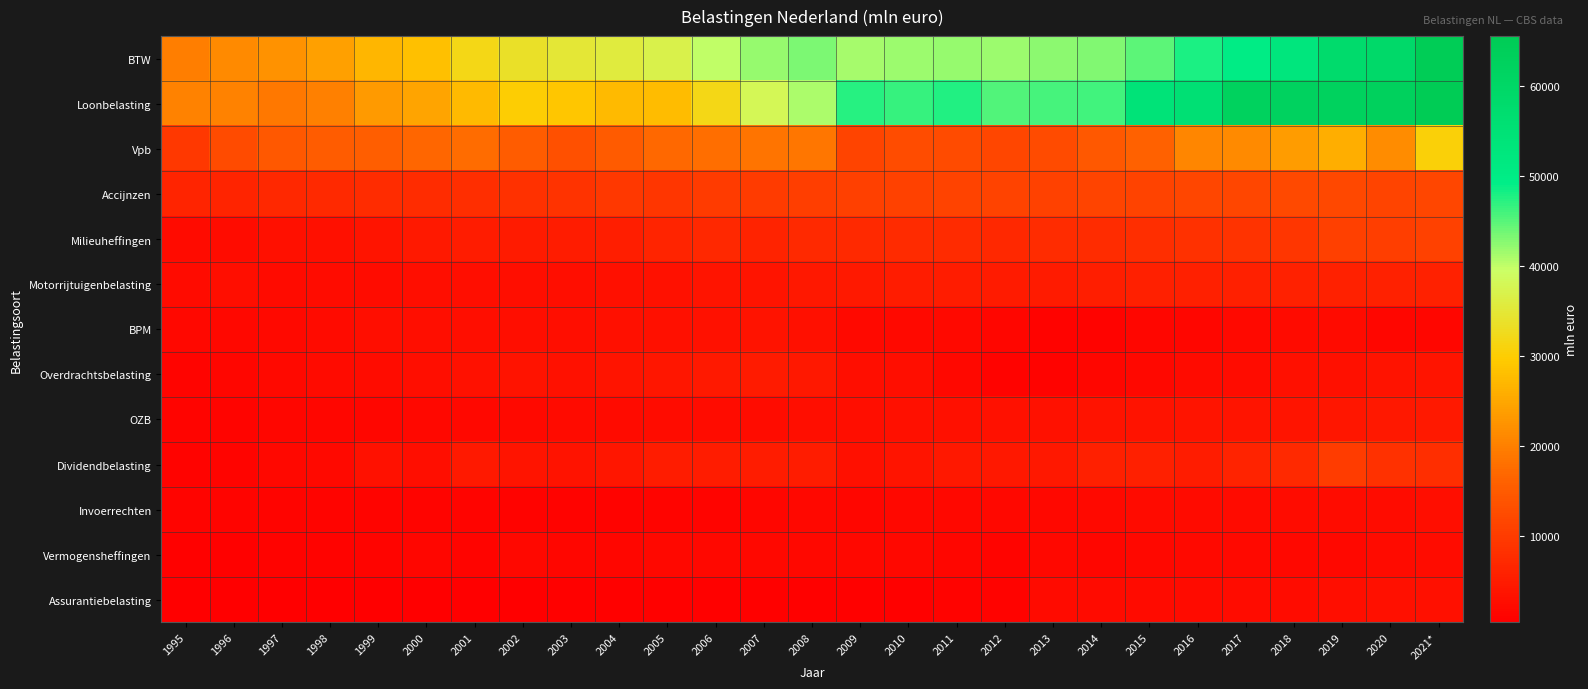

Reading left to right, extract all data points from this chart.

BTW: 1995=19832	1996=21315	1997=22410	1998=24147	1999=26940	2000=28387	2001=31951	2002=33573	2003=34782	2004=35587	2005=36950	2006=39888	2007=41952	2008=43308	2009=41267	2010=41840	2011=41900	2012=41777	2013=42408	2014=42951	2015=44746	2016=47849	2017=49833	2018=52712	2019=58115	2020=58971	2021*=64881
Loonbelasting: 1995=20470	1996=20373	1997=19075	1998=20229	1999=23334	2000=24769	2001=27546	2002=29939	2003=29120	2004=27570	2005=27889	2006=31938	2007=37995	2008=40879	2009=47448	2010=46514	2011=47485	2012=45358	2013=45816	2014=46086	2015=54144	2016=55487	2017=62386	2018=62123	2019=62336	2020=62636	2021*=65530
Vpb: 1995=9459	1996=12500	1997=14673	1998=15300	1999=15651	2000=16736	2001=17580	2002=15394	2003=13392	2004=14994	2005=17069	2006=17907	2007=18552	2008=18814	2009=11604	2010=12782	2011=12409	2012=11854	2013=12447	2014=14511	2015=16108	2016=21035	2017=21413	2018=23613	2019=25929	2020=21677	2021*=30553
Accijnzen: 1995=6477	1996=6363	1997=6923	1998=7296	1999=7578	2000=7713	2001=7913	2002=8446	2003=8586	2004=9358	2005=9327	2006=9860	2007=10013	2008=10516	2009=10696	2010=11120	2011=11268	2012=11289	2013=10885	2014=11598	2015=11207	2016=11707	2017=11689	2018=12206	2019=12091	2020=11383	2021*=11685
Milieuheffingen: 1995=2232	1996=2709	1997=3174	1998=3238	1999=3896	2000=4590	2001=5182	2002=4883	2003=5087	2004=5345	2005=6296	2006=6860	2007=6189	2008=7141	2009=7159	2010=7395	2011=7320	2012=6992	2013=7747	2014=7679	2015=7952	2016=8397	2017=8670	2018=9288	2019=10756	2020=10466	2021*=11082
Motorrijtuigenbelasting: 1995=2224	1996=2738	1997=2265	1998=2500	1999=2674	2000=2842	2001=2781	2002=2801	2003=2967	2004=3223	2005=3467	2006=3771	2007=3971	2008=4400	2009=4759	2010=5060	2011=5054	2012=5015	2013=4967	2014=5434	2015=5539	2016=5610	2017=5678	2018=5807	2019=5889	2020=5928	2021*=6032
BPM: 1995=1813	1996=1892	1997=2061	1998=2425	1999=2840	2000=2875	2001=2939	2002=2741	2003=2874	2004=3003	2005=3148	2006=3452	2007=3647	2008=3236	2009=2145	2010=2096	2011=1978	2012=1500	2013=1159	2014=1121	2015=1462	2016=1551	2017=2000	2018=2270	2019=2347	2020=1501	2021*=1484
Overdrachtsbelasting: 1995=1254	1996=1649	1997=1978	1998=2245	1999=2727	2000=2804	2001=3437	2002=3589	2003=3449	2004=3794	2005=4252	2006=4566	2007=4925	2008=4375	2009=2745	2010=2785	2011=1935	2012=1128	2013=1104	2014=1566	2015=1772	2016=2292	2017=2727	2018=3041	2019=3017	2020=3553	2021*=3819
OZB: 1995=1317	1996=1372	1997=1475	1998=1598	1999=1660	2000=1806	2001=1934	2002=2065	2003=2247	2004=2408	2005=2559	2006=2558	2007=2685	2008=2794	2009=2936	2010=3046	2011=3171	2012=3337	2013=3439	2014=3542	2015=3691	2016=3771	2017=3873	2018=3984	2019=4166	2020=4399	2021*=4652
Dividendbelasting: 1995=1163	1996=1267	1997=1719	1998=2184	1999=3291	2000=2913	2001=4573	2002=3771	2003=3612	2004=4007	2005=5080	2006=5102	2007=5031	2008=5146	2009=3108	2010=3999	2011=4412	2012=4482	2013=4258	2014=5734	2015=5670	2016=5207	2017=6182	2018=7078	2019=10159	2020=8572	2021*=7940
Invoerrechten: 1995=1413	1996=1302	1997=1418	1998=1366	1999=1363	2000=1310	2001=1269	2002=1108	2003=1080	2004=1166	2005=1265	2006=1437	2007=1679	2008=1800	2009=1518	2010=1732	2011=1889	2012=1780	2013=1756	2014=2046	2015=2307	2016=2353	2017=2420	2018=2504	2019=2709	2020=2533	2021*=2933
Vermogensheffingen: 1995=810	1996=937	1997=985	1998=1162	1999=1337	2000=1533	2001=1360	2002=1749	2003=1515	2004=1569	2005=1773	2006=1881	2007=1948	2008=1859	2009=1879	2010=1778	2011=1593	2012=1434	2013=1874	2014=1670	2015=1758	2016=1991	2017=1987	2018=1880	2019=1926	2020=2237	2021*=2637
Assurantiebelasting: 1995=442	1996=463	1997=510	1998=545	1999=492	2000=512	2001=638	2002=660	2003=746	2004=740	2005=743	2006=752	2007=807	2008=795	2009=849	2010=861	2011=1020	2012=1145	2013=2343	2014=2366	2015=2375	2016=2464	2017=2486	2018=2715	2019=2880	2020=3048	2021*=3204